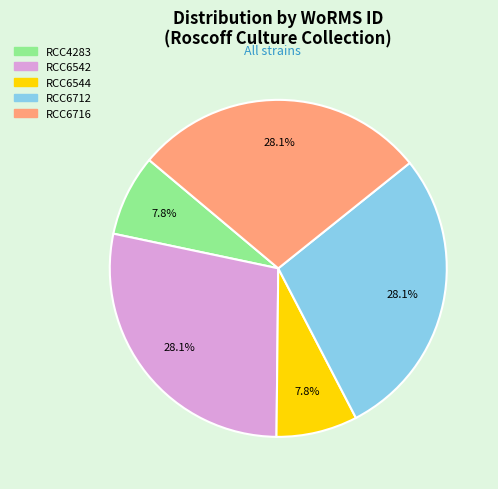

To the nearest percent, what is the average slice percentage?

20%